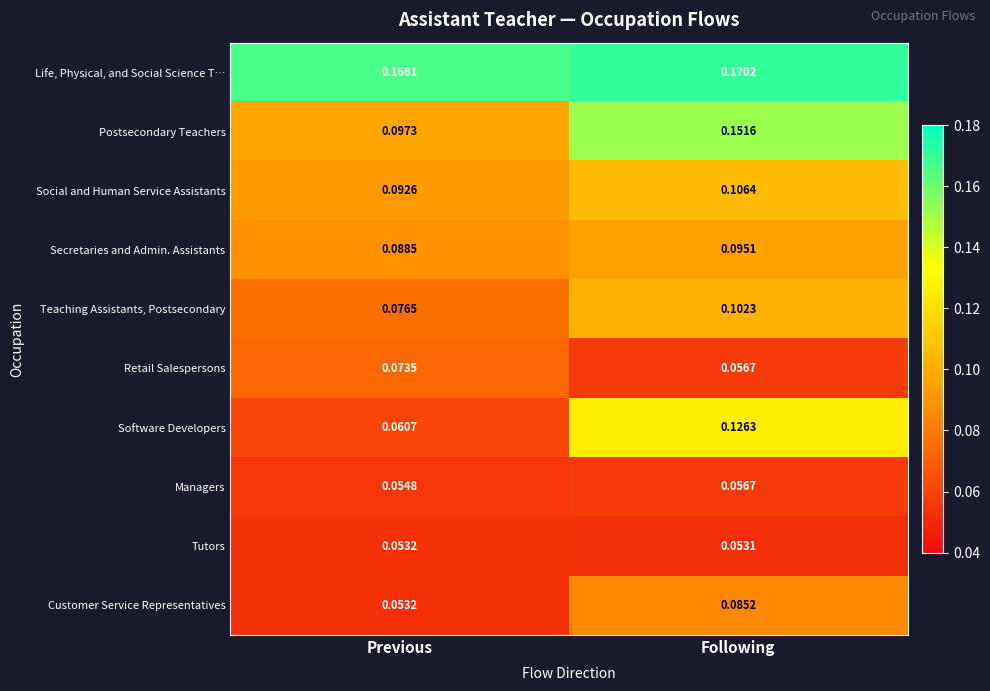

At which label is Life, Physical, and Social Science T… closest to 0?

Previous